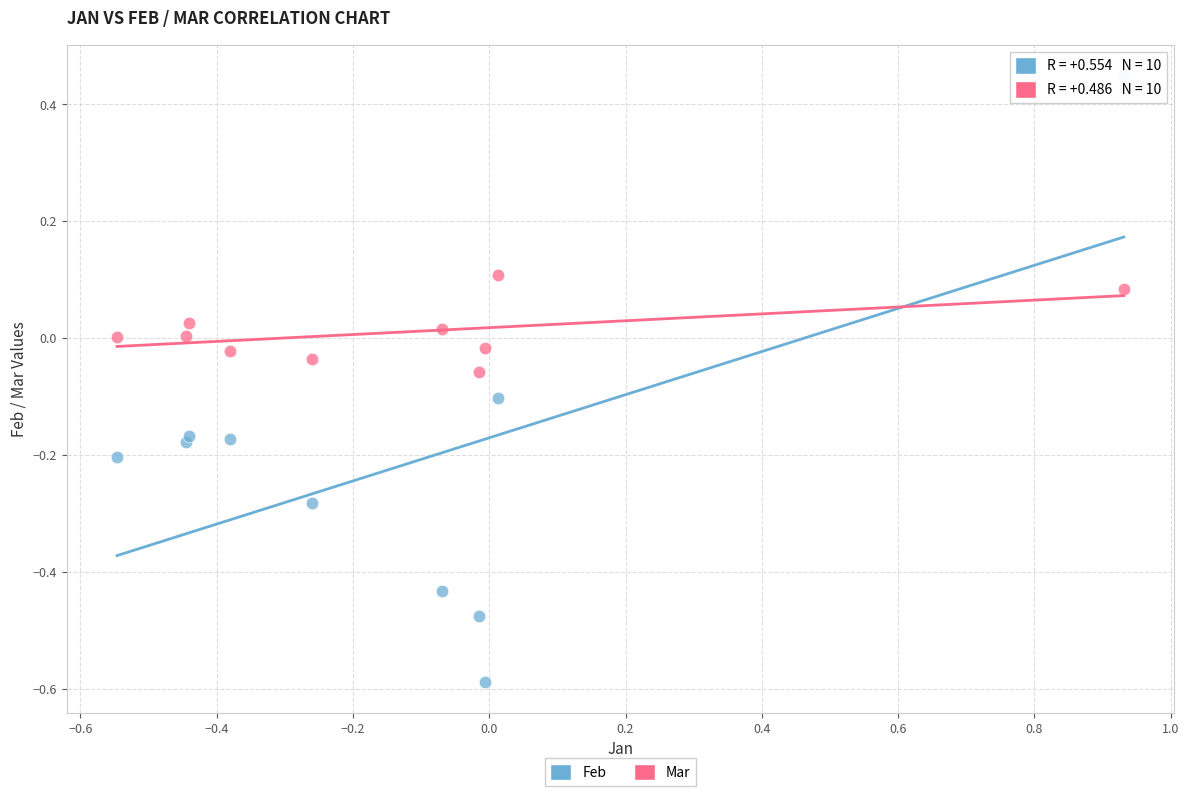

Which series contains the lowest Y value?

Feb